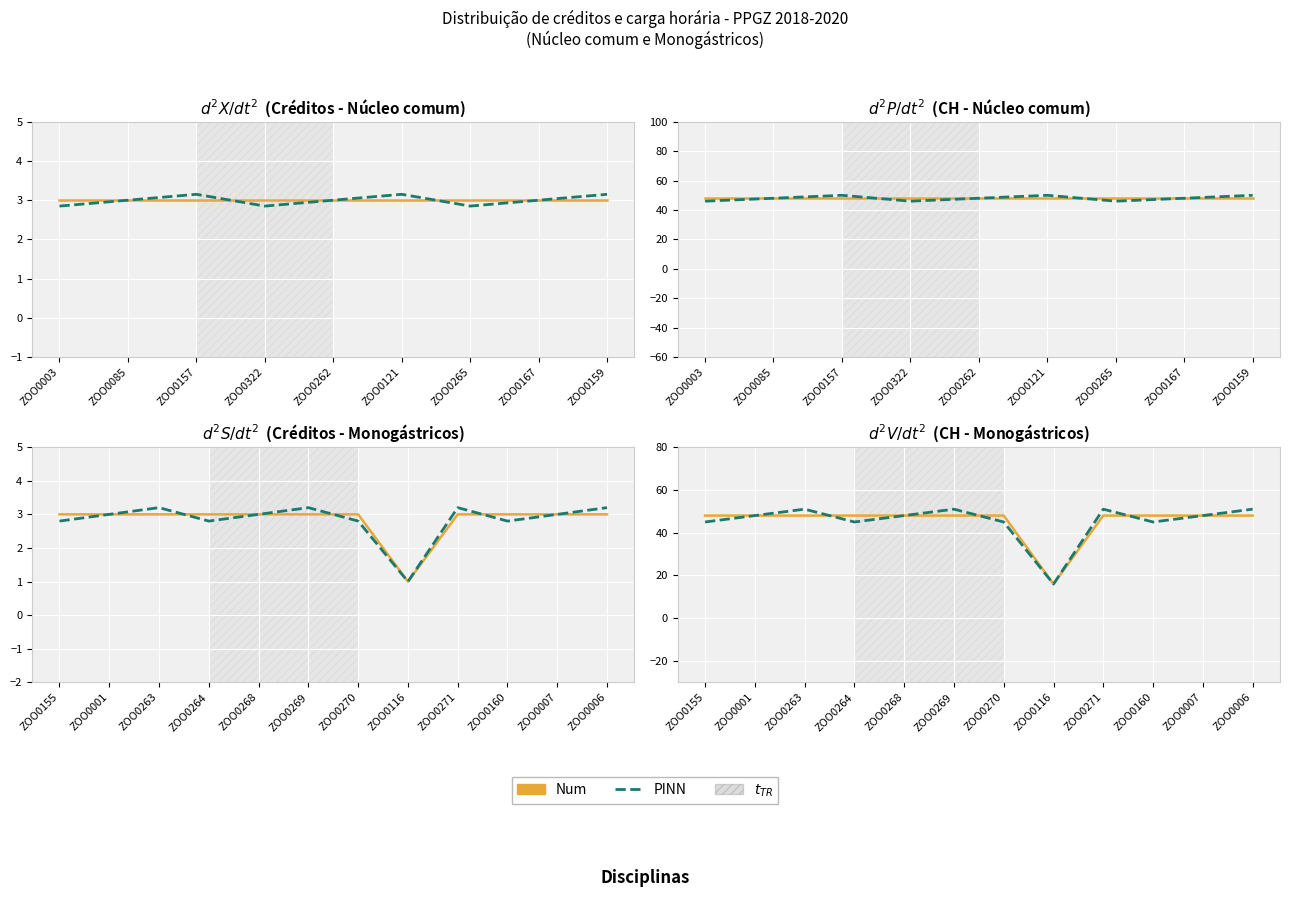

What is the maximum value for Num?

48